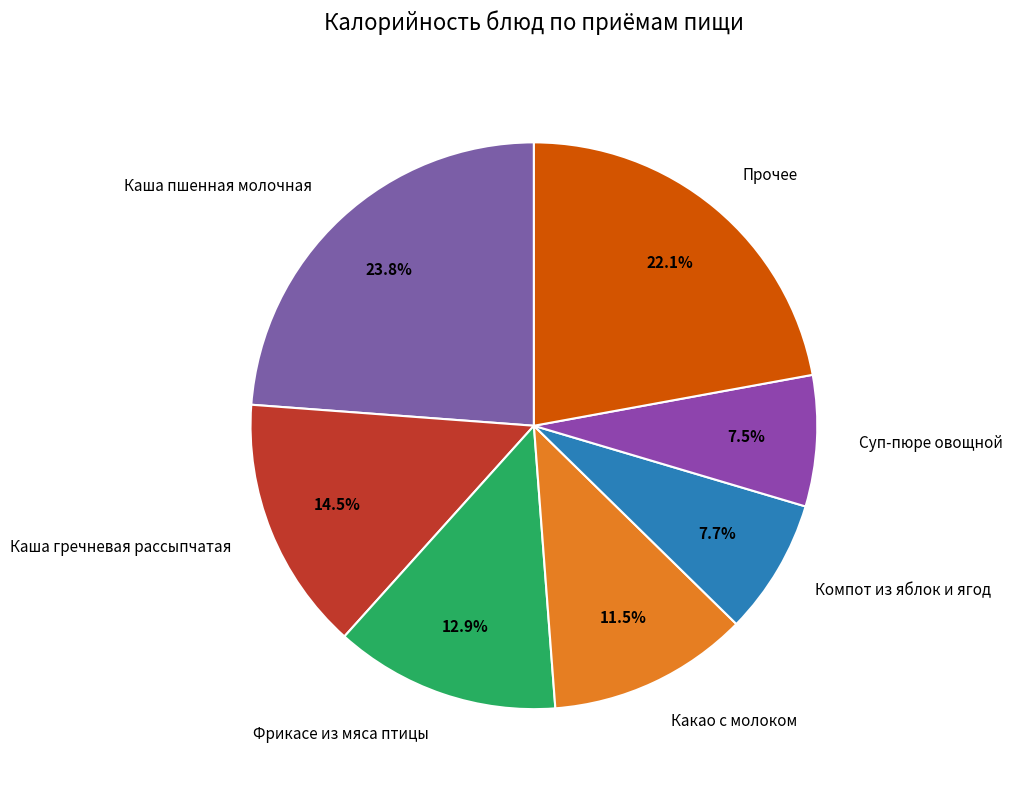

What is the total percentage of Каша пшенная молочная and Прочее?

45.9%